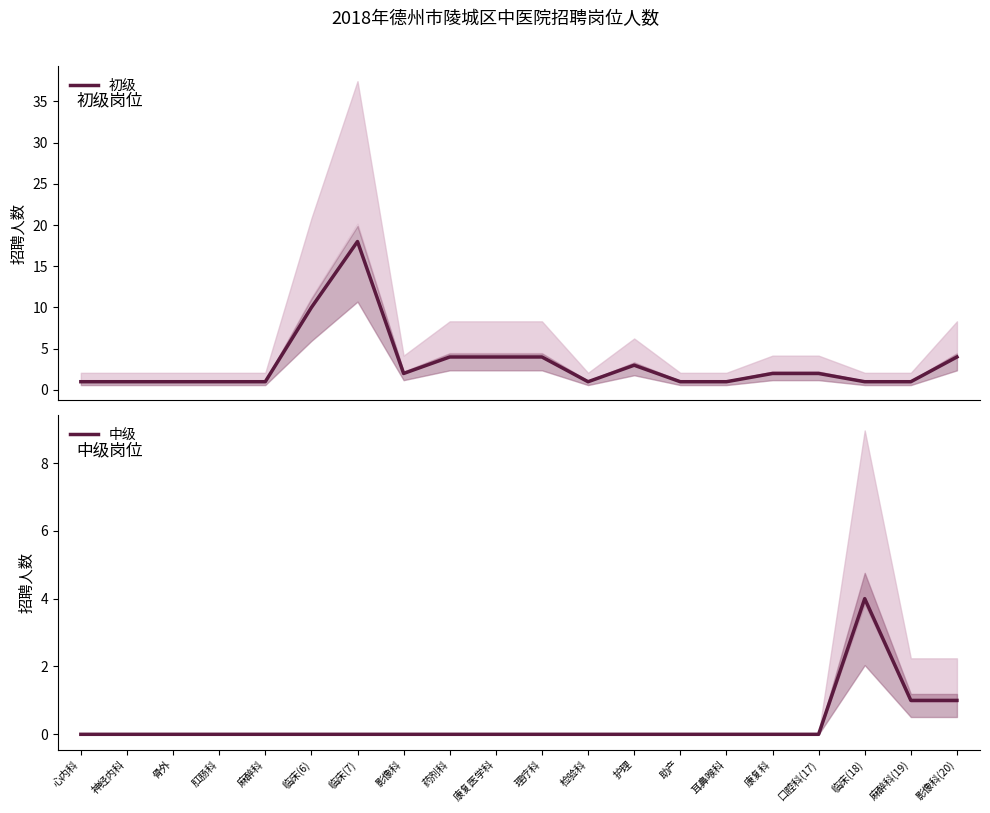

What is the difference between the highest and lowest values at 骨外?

1